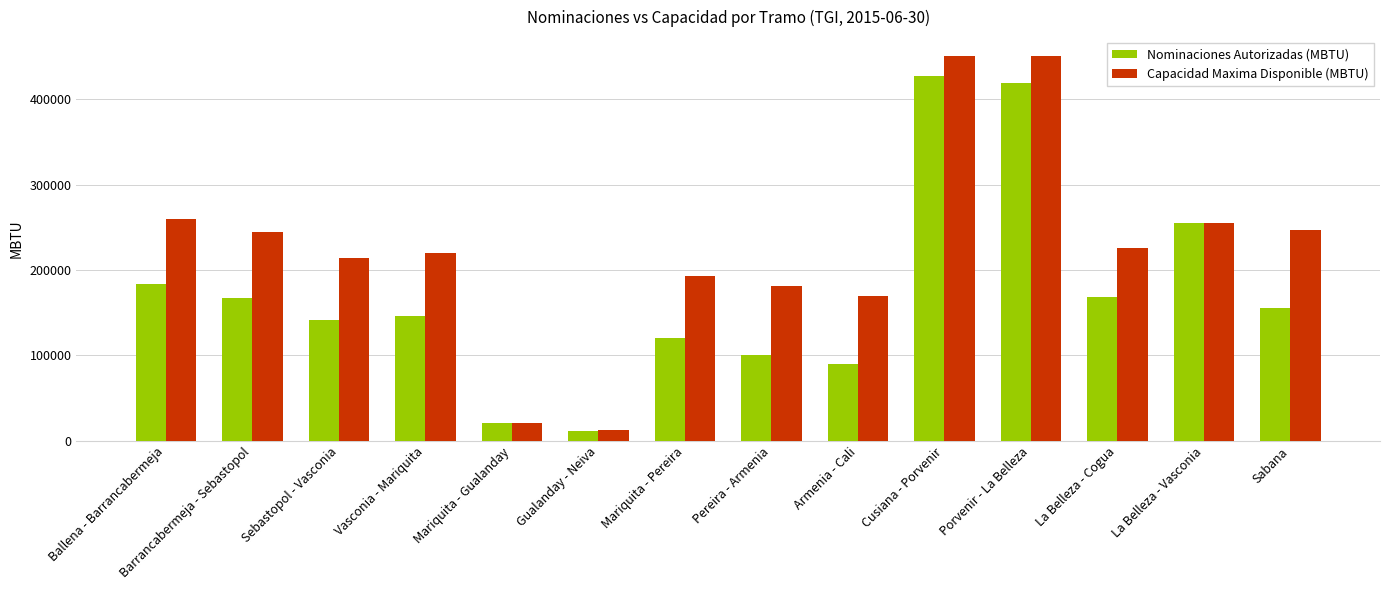

Rank the series by their maximum value, from lowest to highest.

Nominaciones Autorizadas (MBTU), Capacidad Maxima Disponible (MBTU)